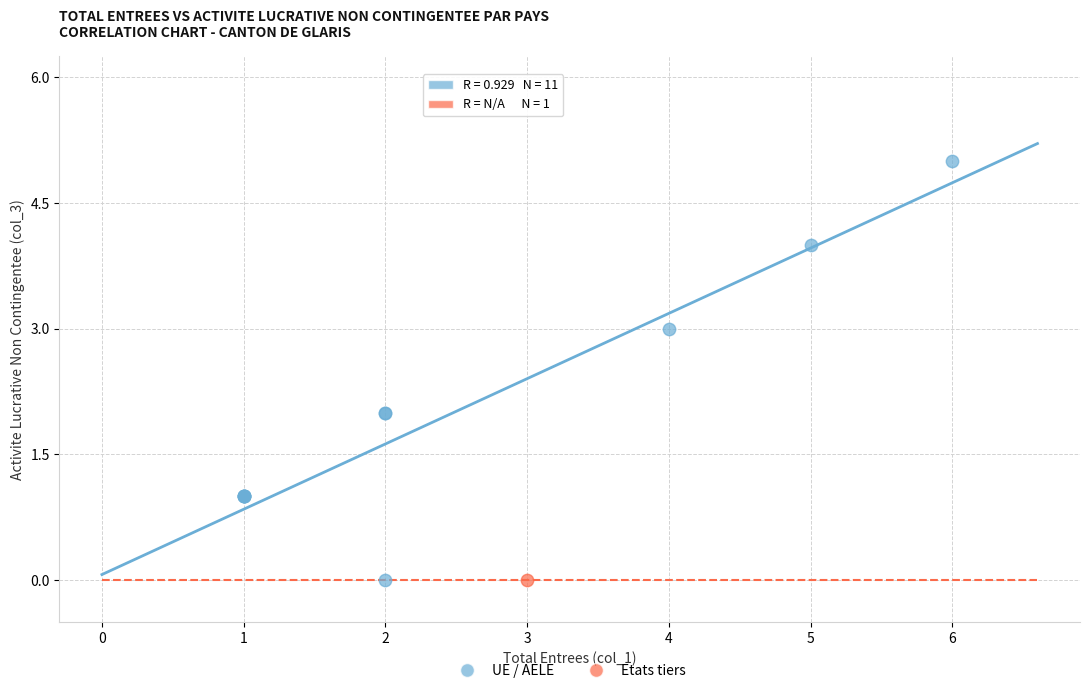

What are all the series names shown in the legend?

UE / AELE, Etats tiers